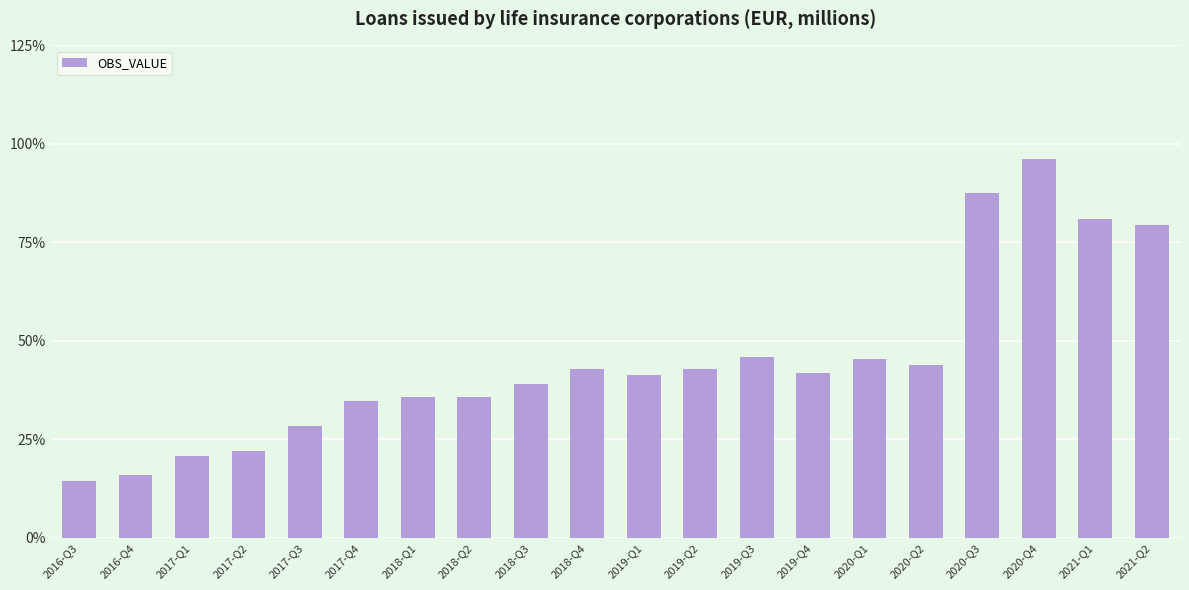

Does the chart contain any negative values?

No